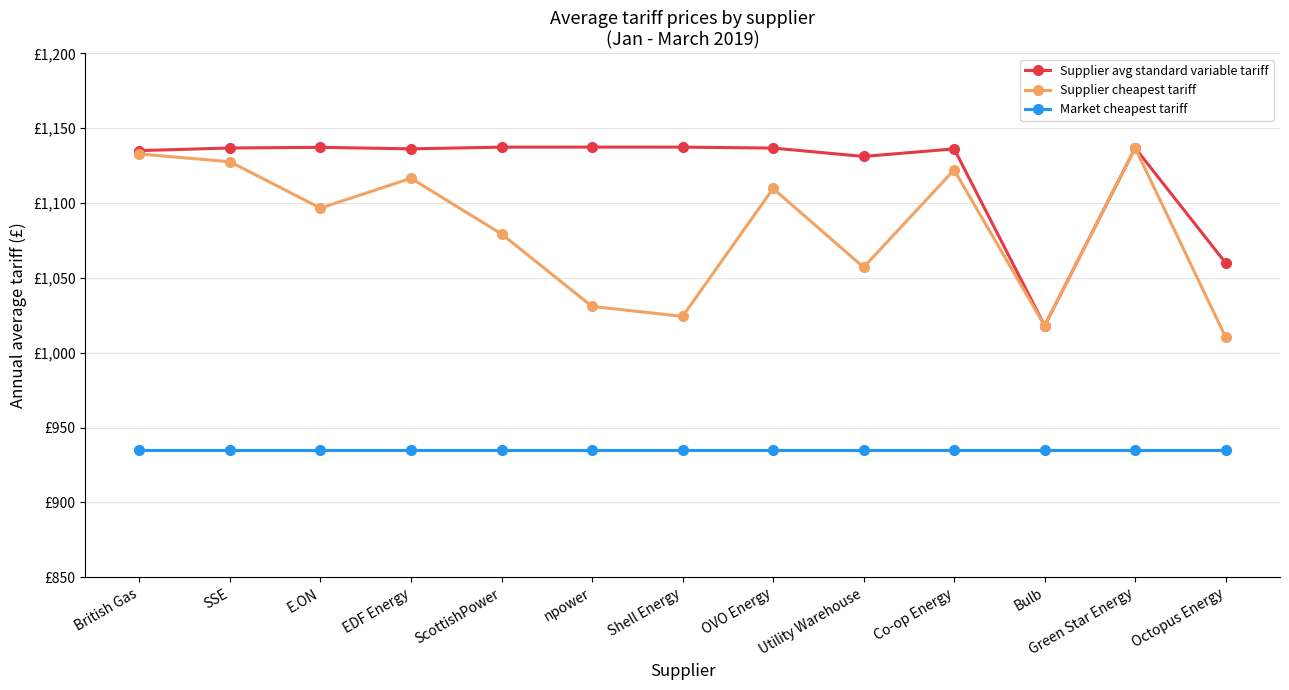

Is this an area chart (filled region under the line)?

No